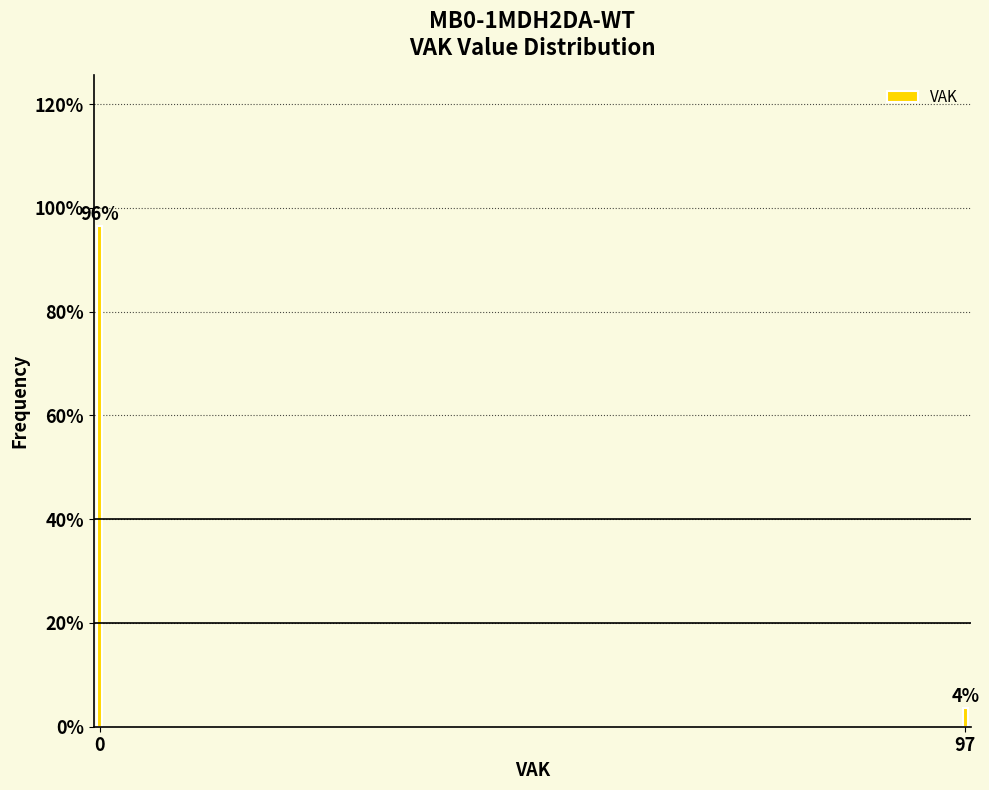

The chart shows a value of 96.4 at 0. True or false?

True